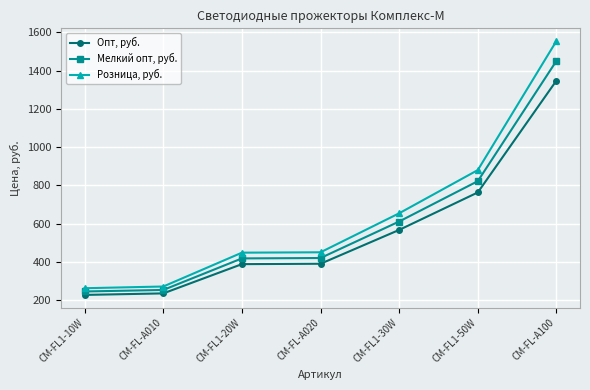

How many data points in Мелкий опт, руб. are less than 420?

3